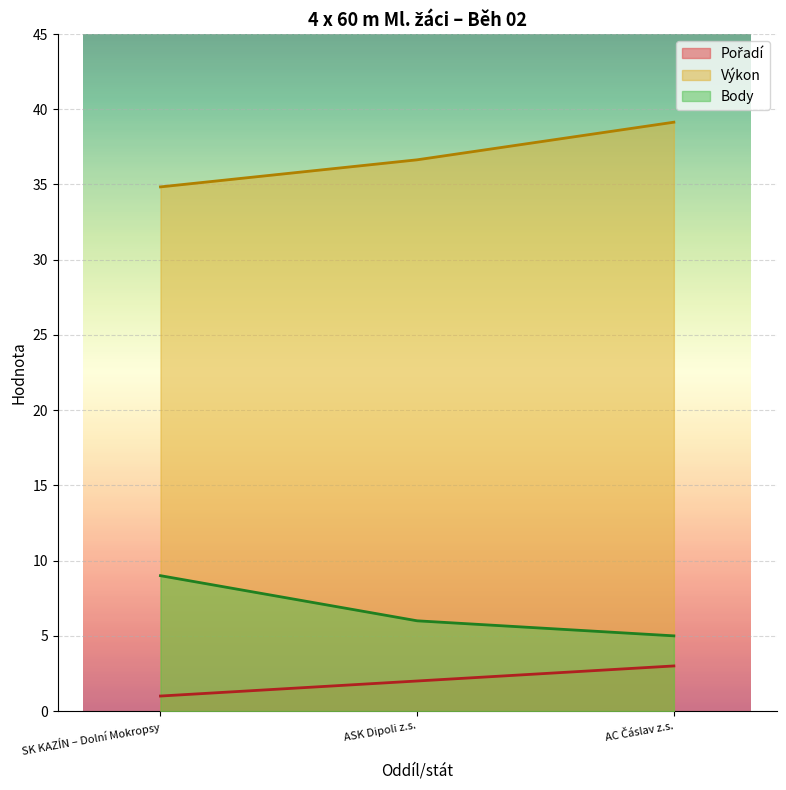

The value of Pořadí at ASK Dipoli z.s. is 2.7. True or false?

False